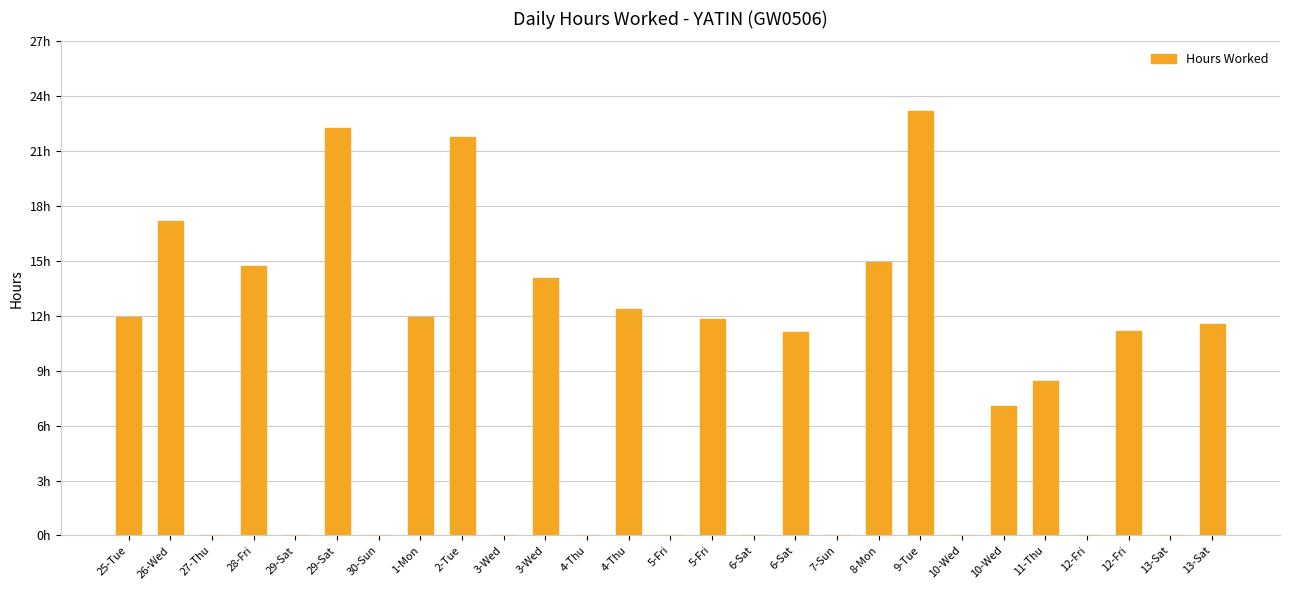

Are the bars horizontal?

No